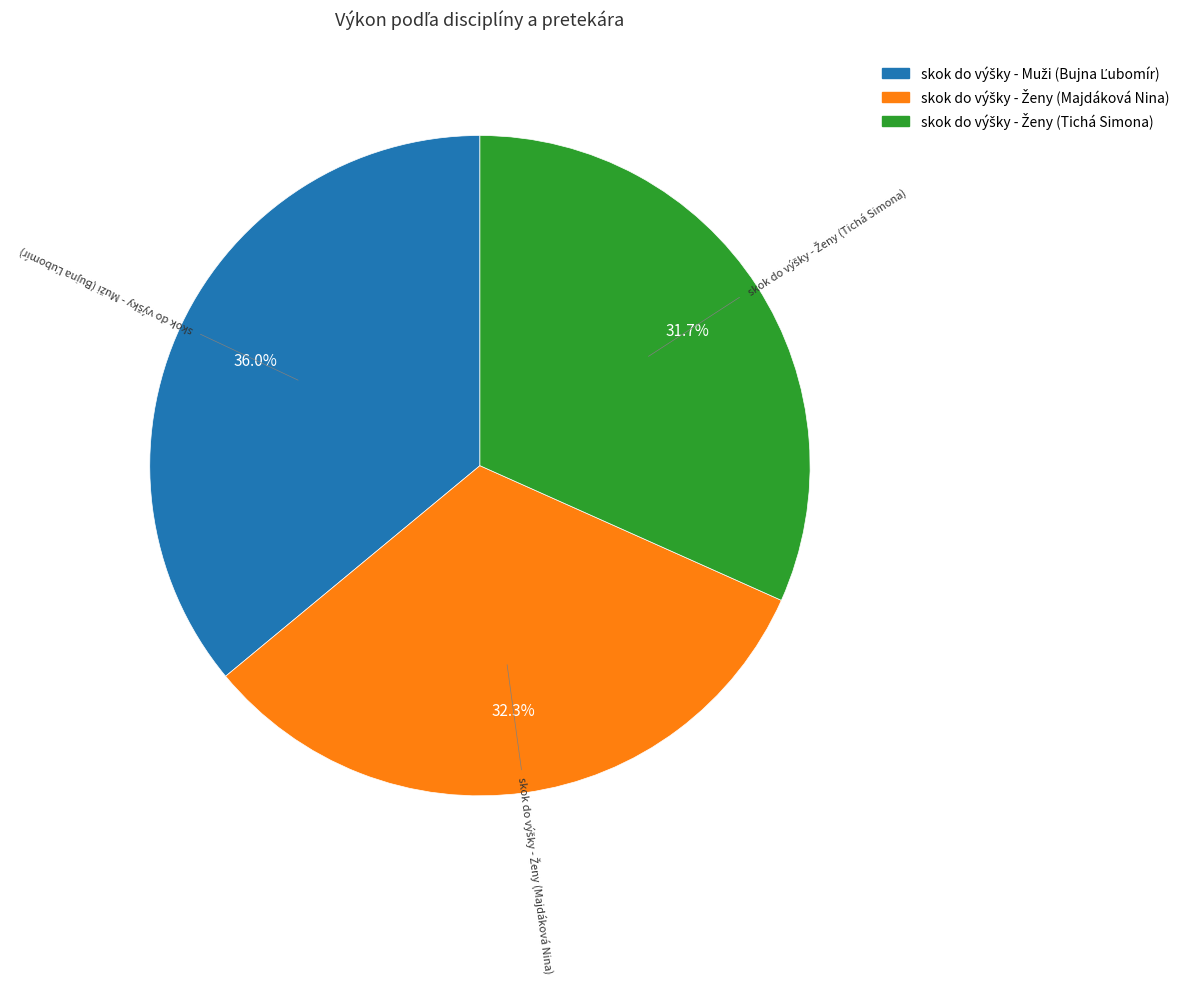

Does any single category account for the majority?

No